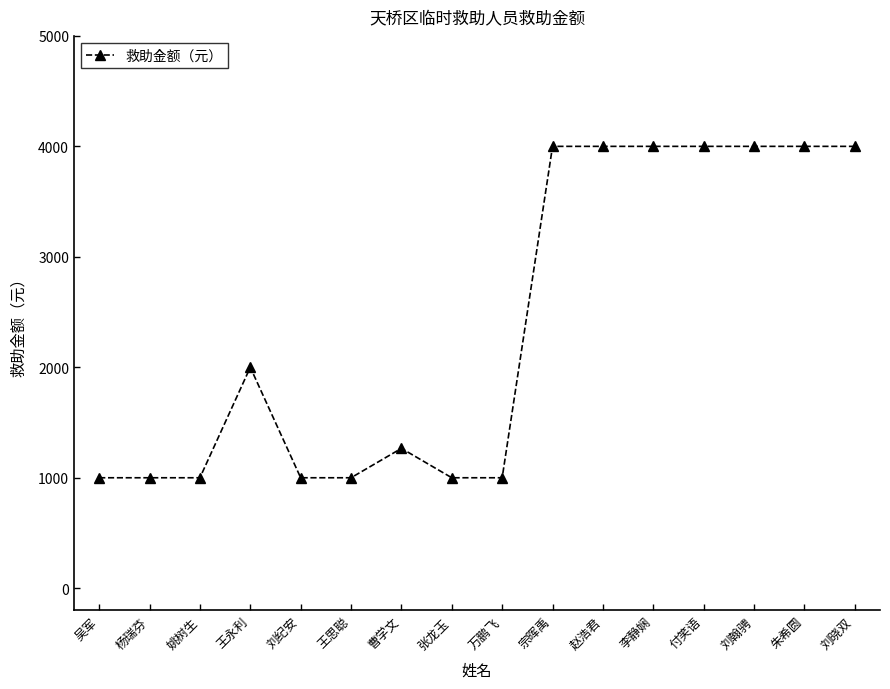

True or false: the data has more than 0 interior local peaks.

True